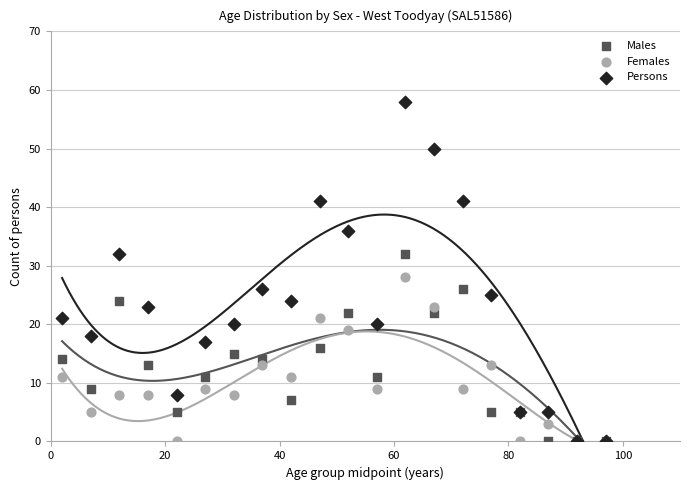

Across all series, what Y value is closest to 29?

28